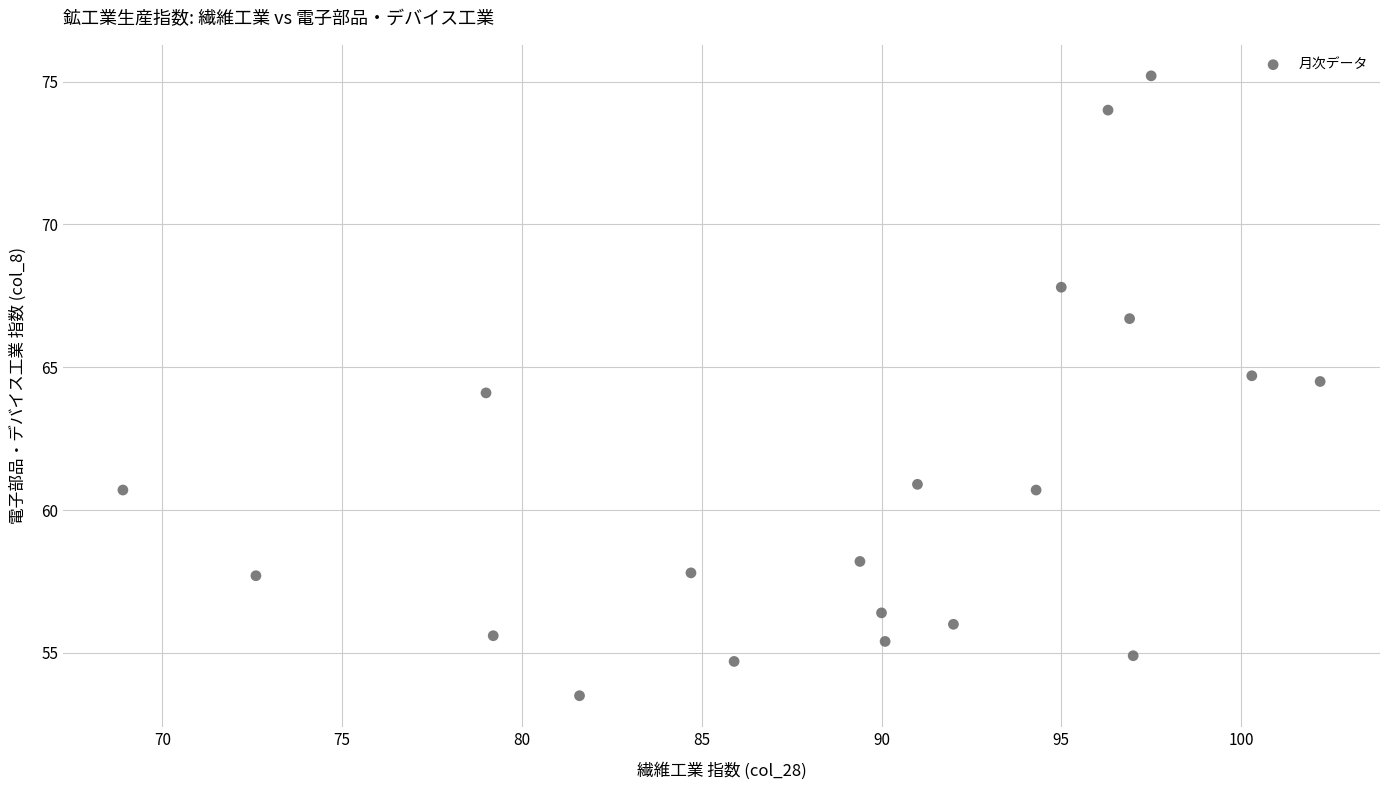

What is the range of X values (max minus min)?

33.3